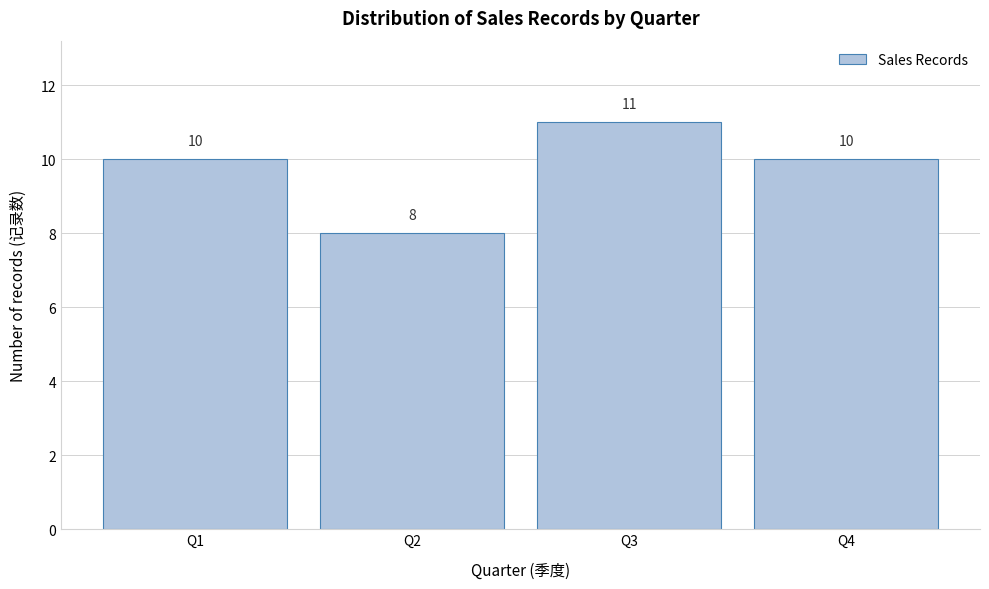

Reading left to right, transcribe this chart: for each bar, give the range it covers on the x-axis and its height.

0.5 to 1.5: 10
1.5 to 2.5: 8
2.5 to 3.5: 11
3.5 to 4.5: 10